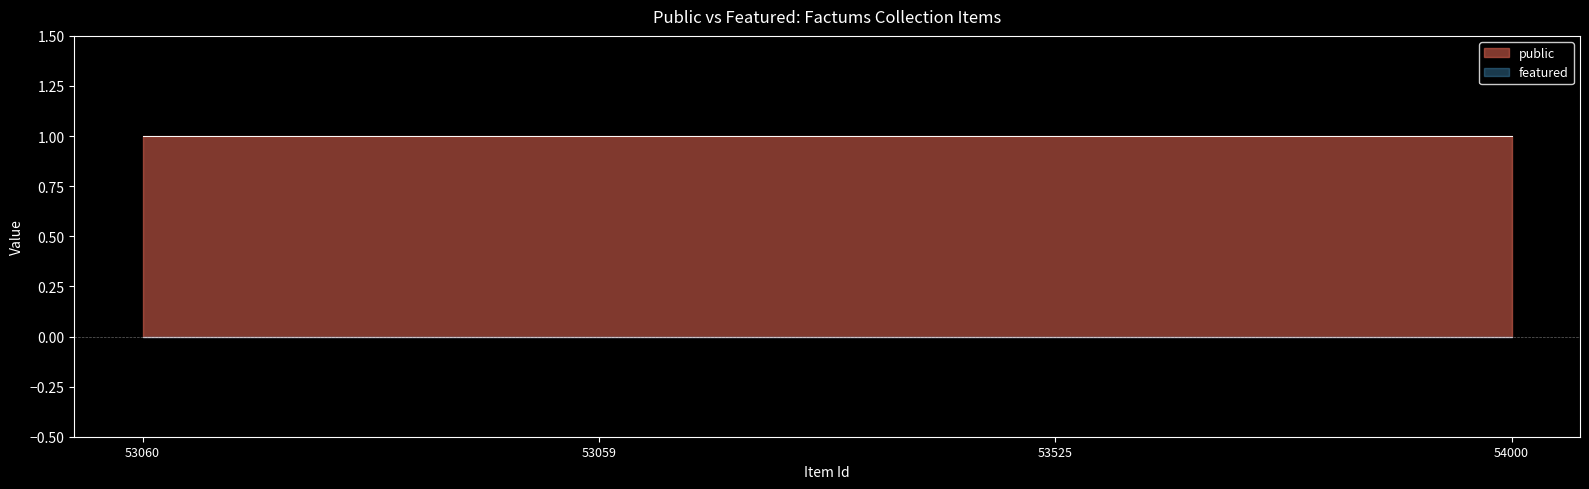

Reading left to right, transcribe all the data shown in this chart.

public: 1	1	1	1
featured: 0	0	0	0